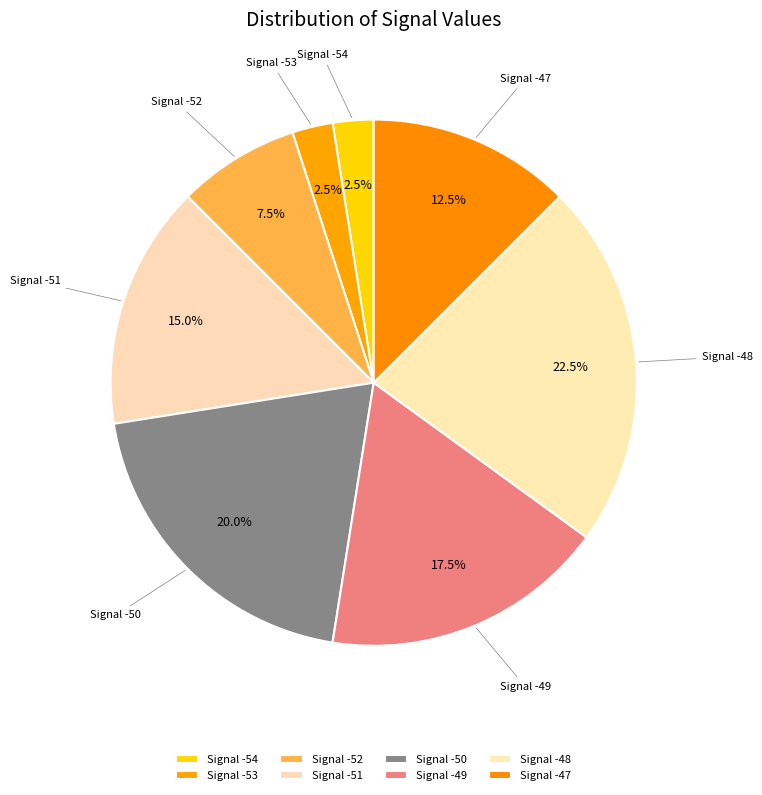

What is the ratio of the value at Signal -51 to the value at Signal -47?

1.2